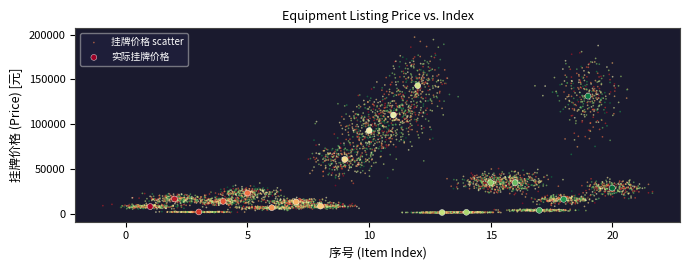

Which series has the widest spread of Y values?

挂牌价格 scatter